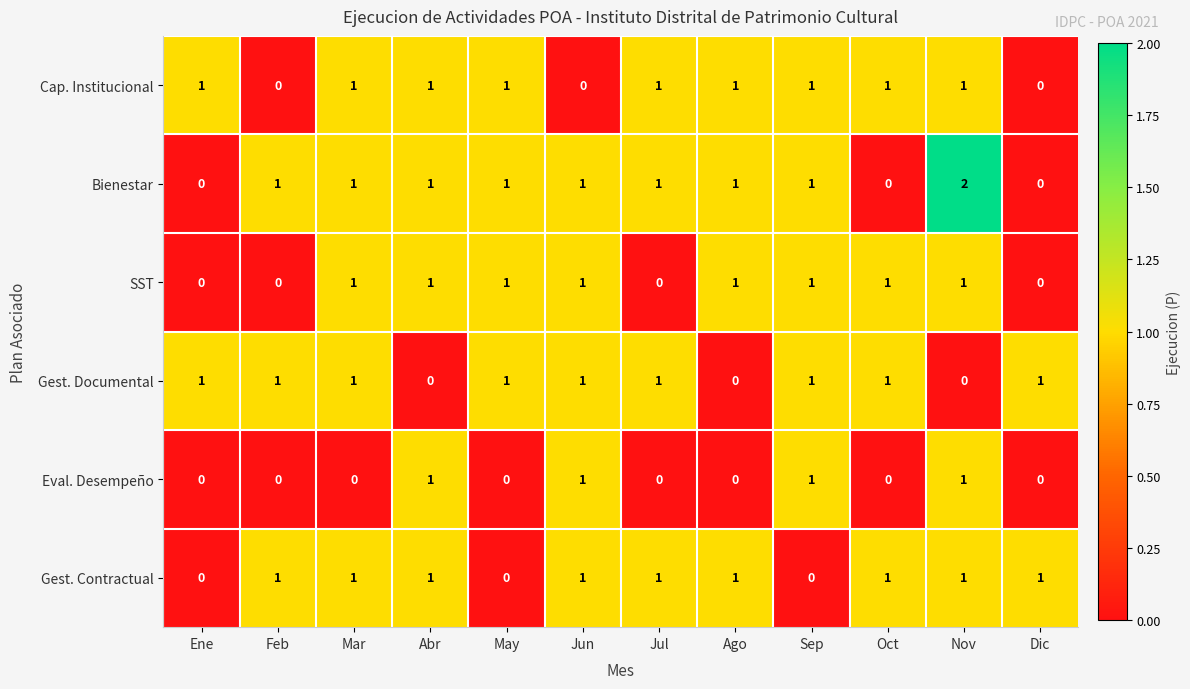

Which category has the highest value across all series?

Nov